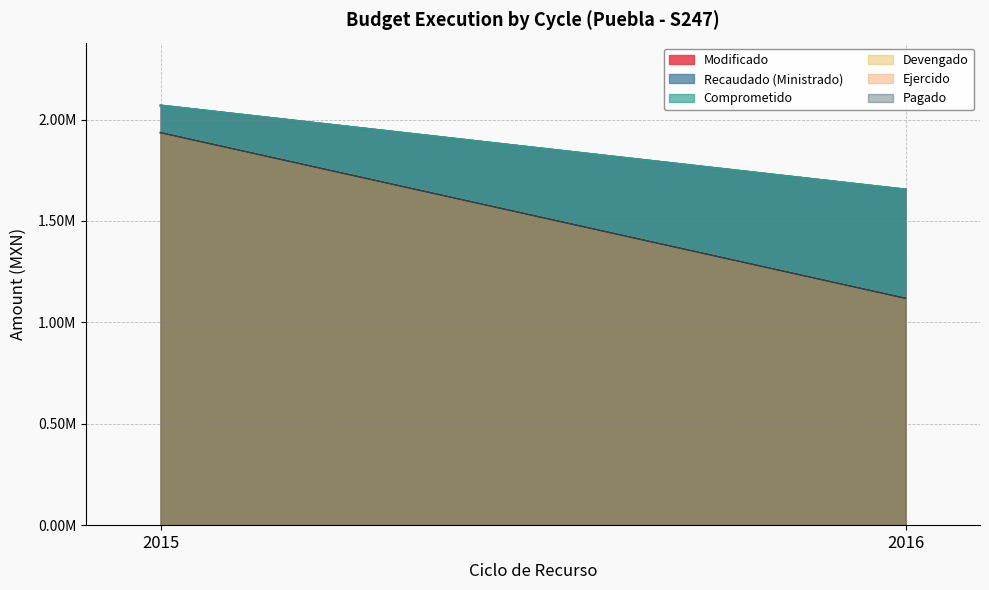

Which series has the largest total across all categories?

Modificado